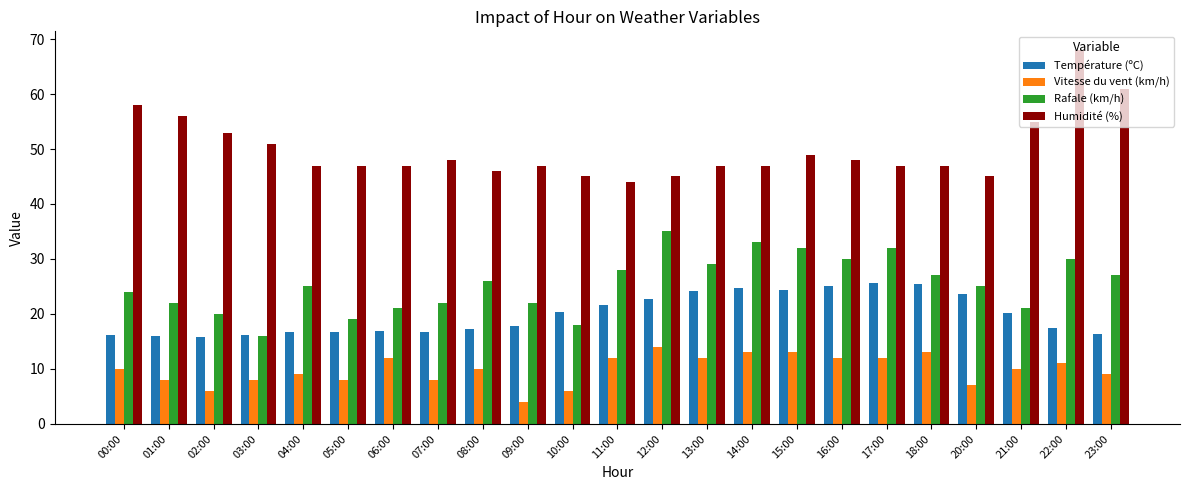

How many groups of bars are there?

23